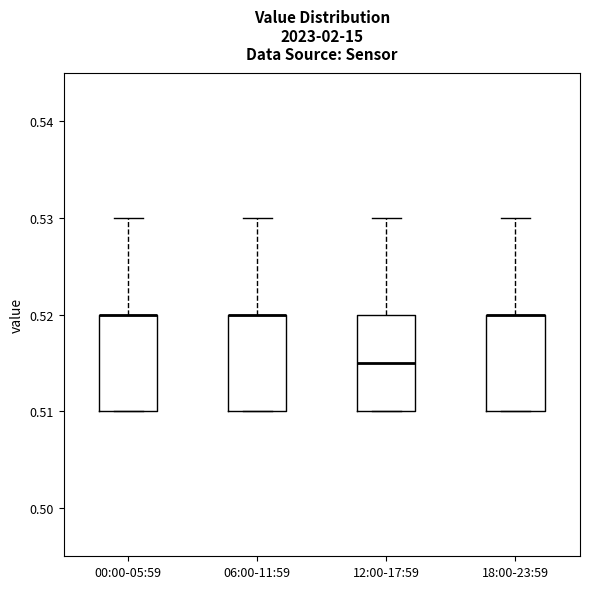

Where is the lower edge of the box for 00:00-05:59 on the y-axis? The values are not printed on the chart, so give them approximately, as read against the axis.

0.510